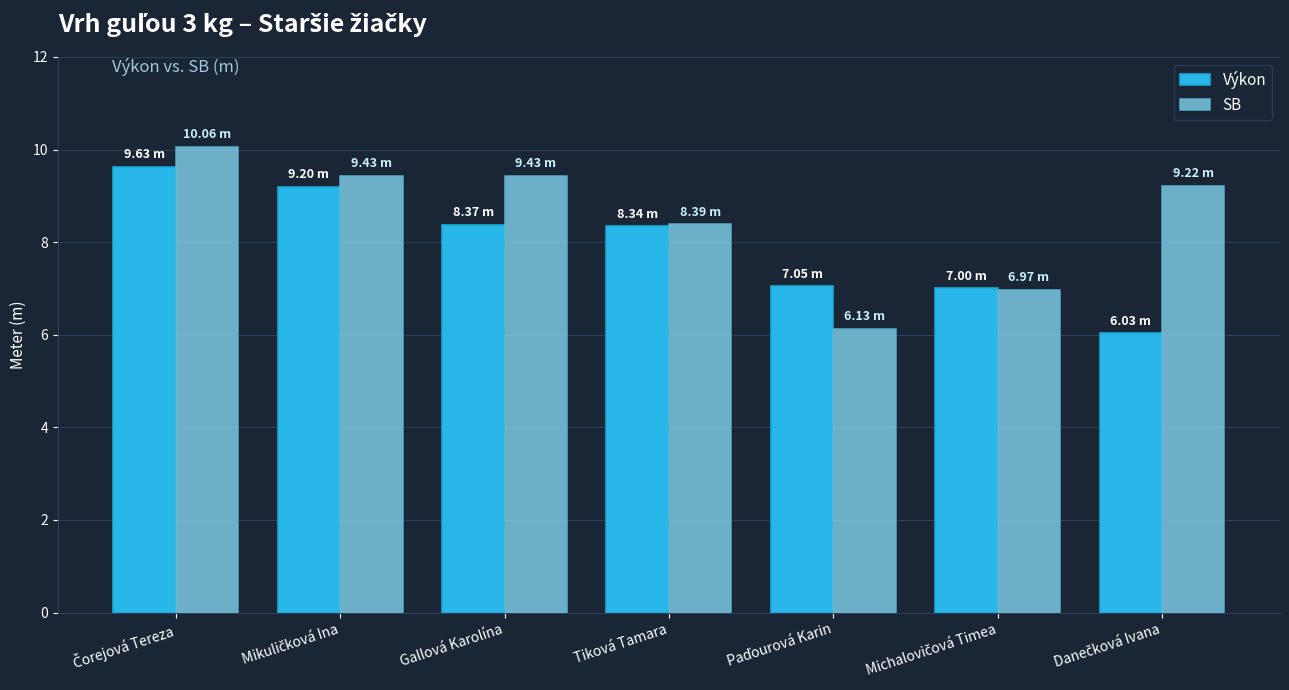

Rank the series by their average value, from lowest to highest.

Výkon, SB